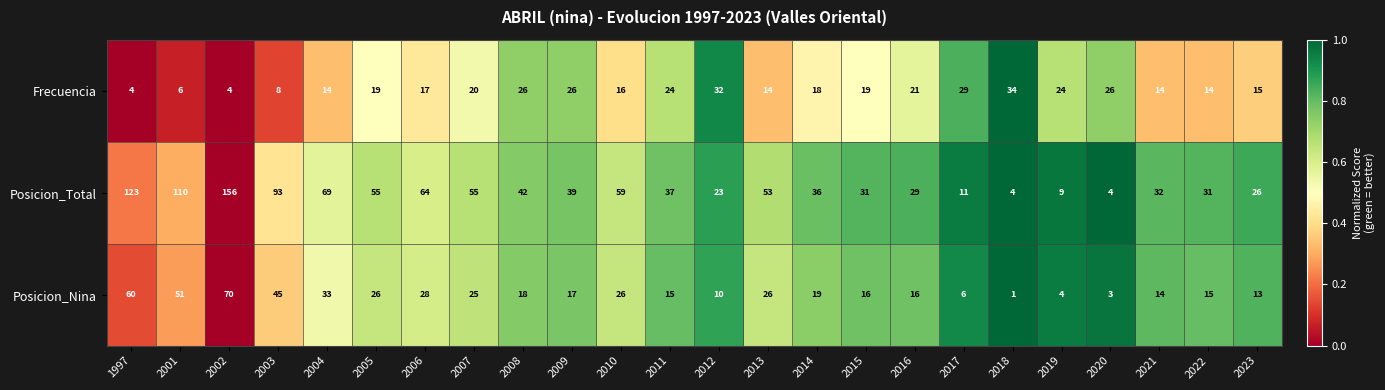

Count the number of categories in the chart.

24